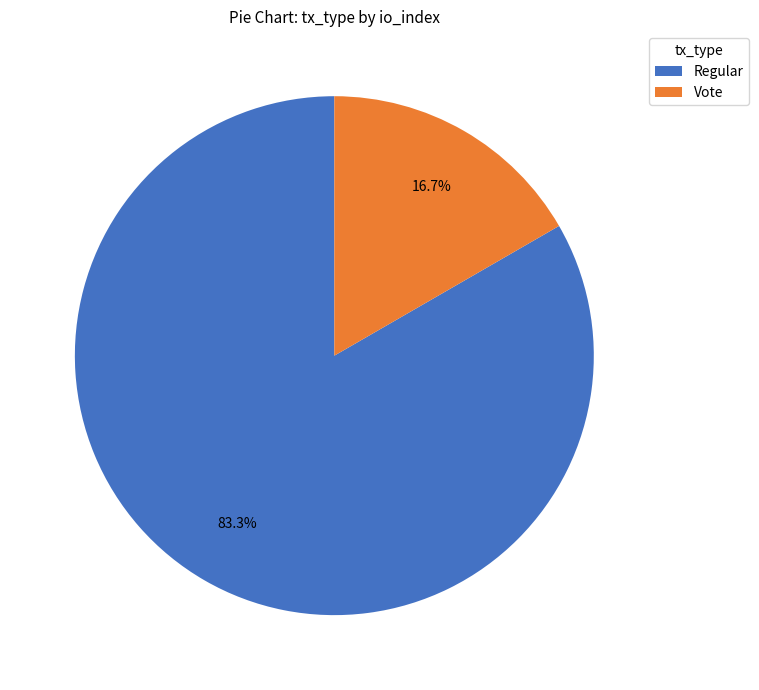

Does Vote represent more than half of the total?

No